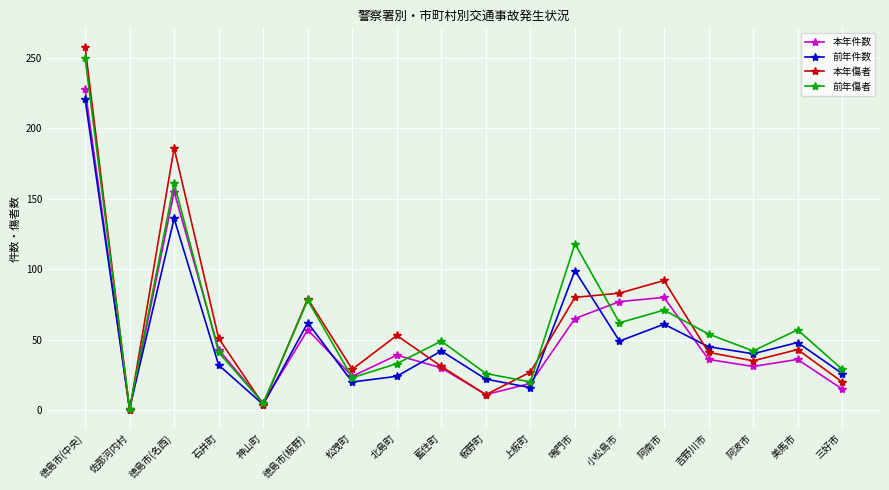

What is the sum of all 本年件数 values?

951